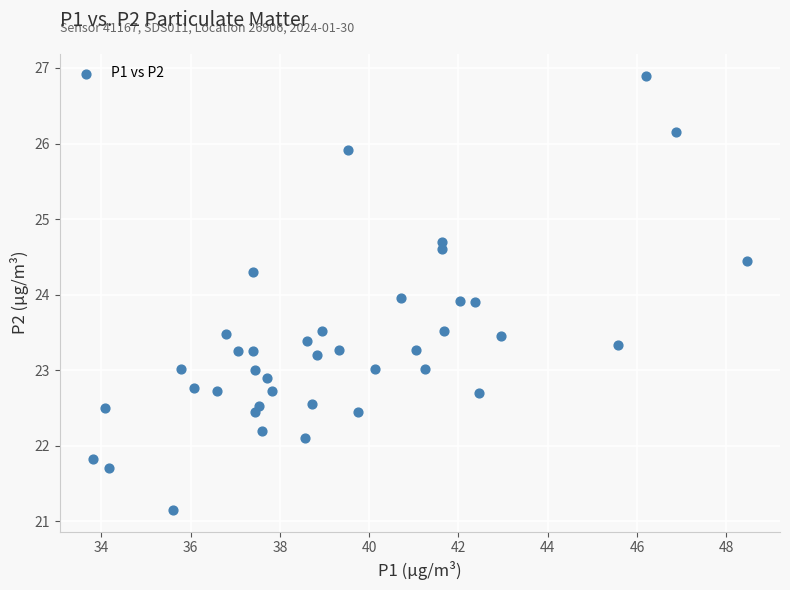

What is the range of X values (max minus min)?

14.7